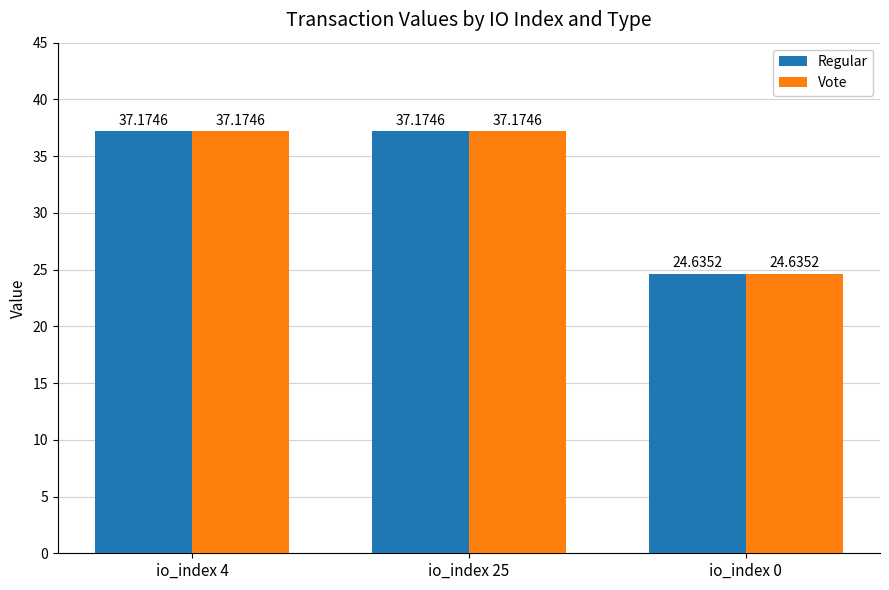

The value of Regular at io_index 4 is 16.3. True or false?

False